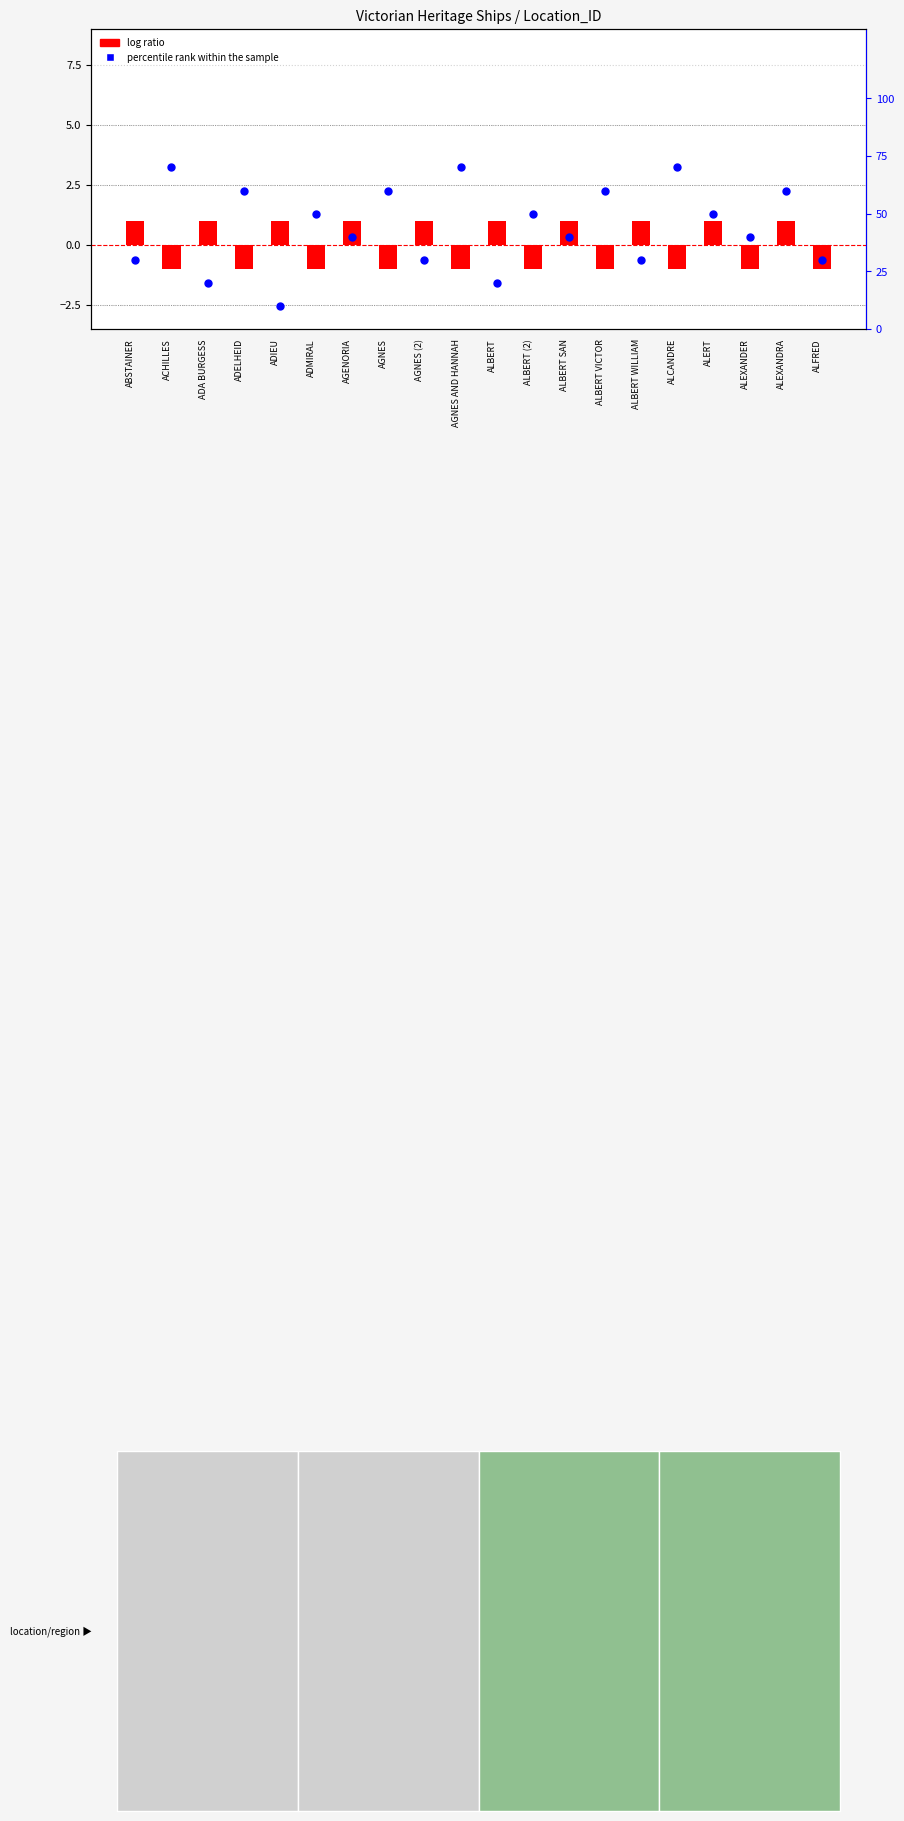

Which series reaches the minimum Y coordinate?

log ratio